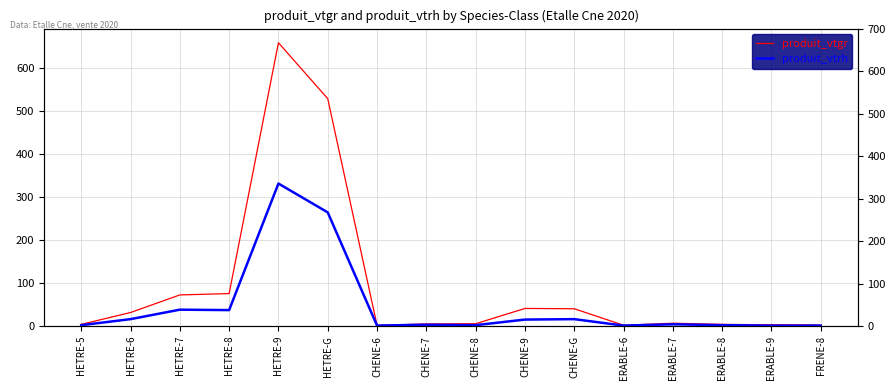

Which series has the largest range (max minus min)?

produit_vtgr